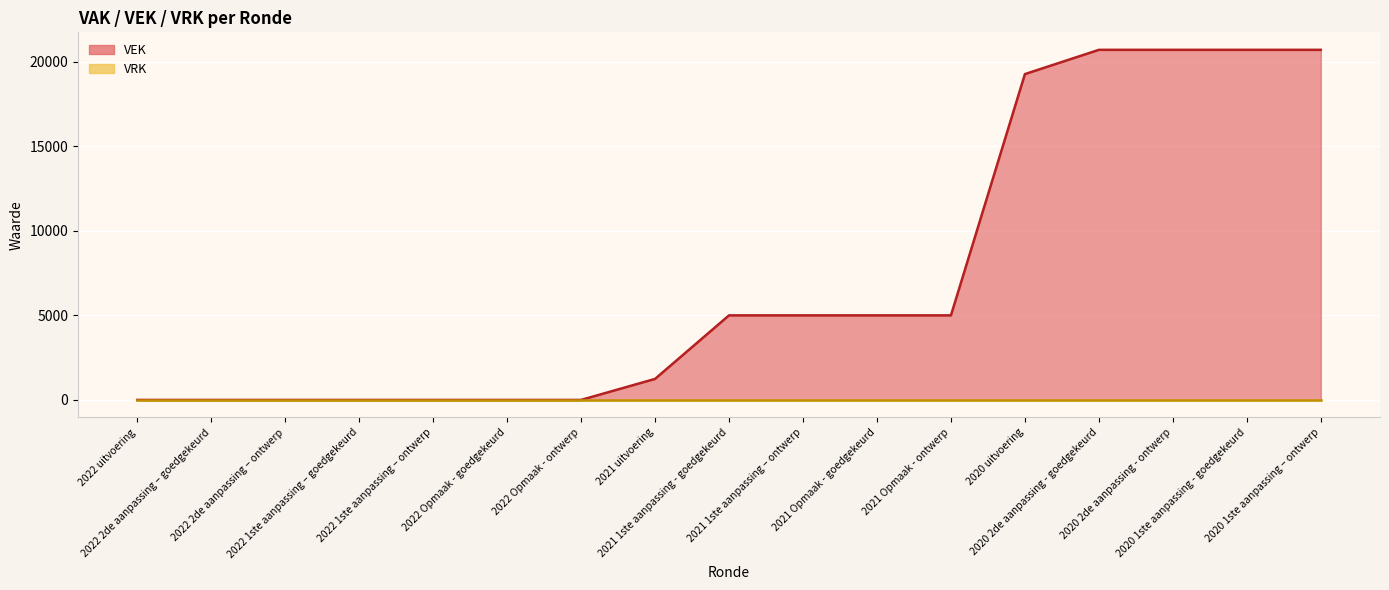

What is the label of the 12th point from the left?

2021 Opmaak - ontwerp